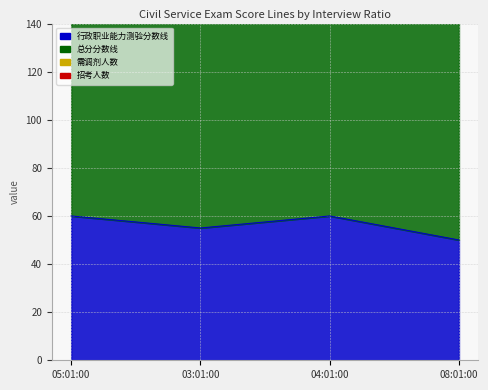

How many lines are shown in the chart?

2